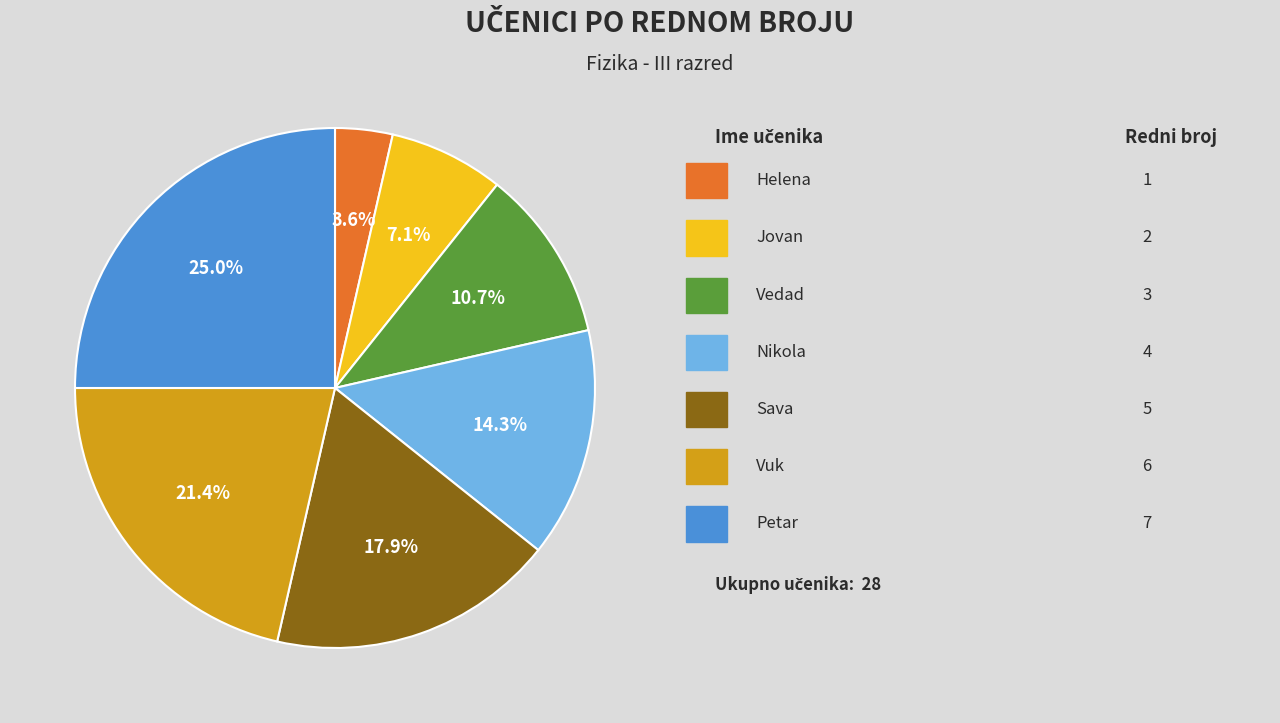

Is there any slice that represents more than half of the pie?

No